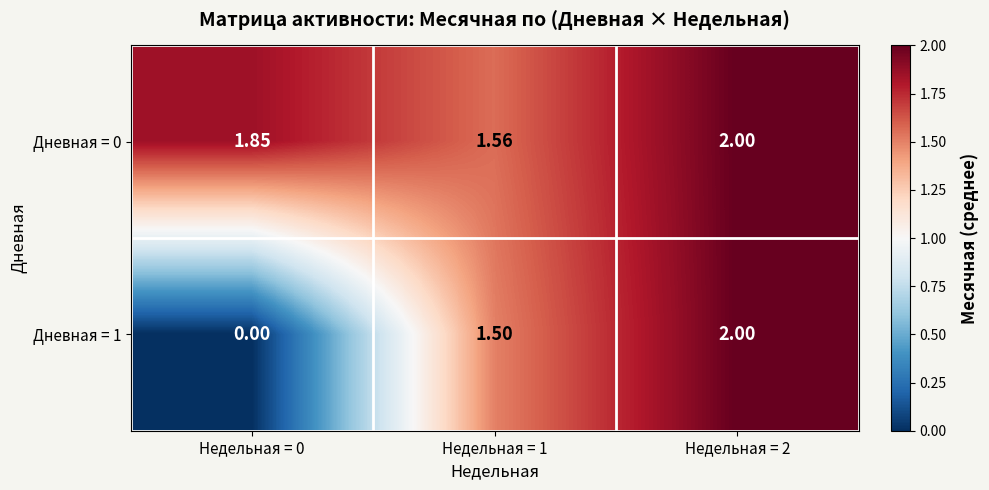

Is the value of Дневная = 1 at Недельная = 0 greater than the value of Дневная = 0 at Недельная = 0?

No